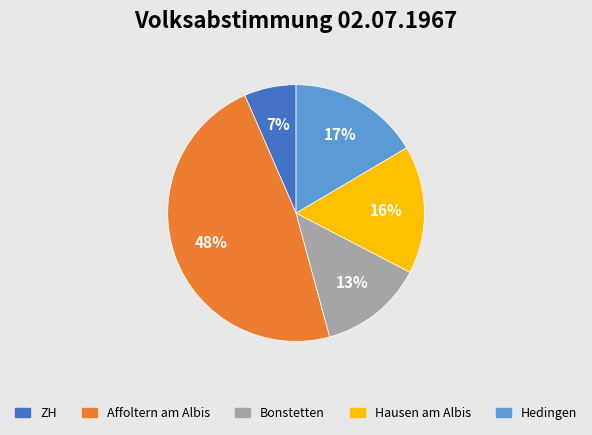

To the nearest percent, what is the average slice percentage?

20%